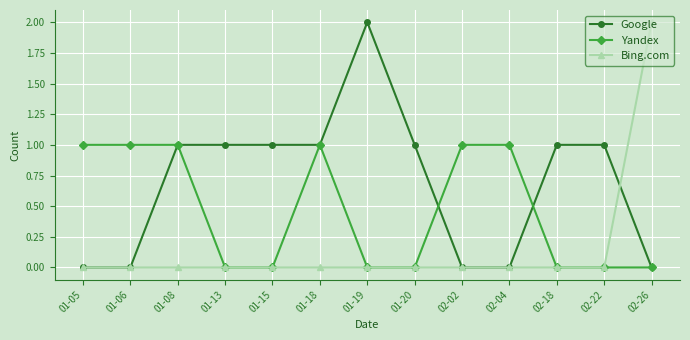

The value of Yandex at 02-18 is 0. True or false?

True